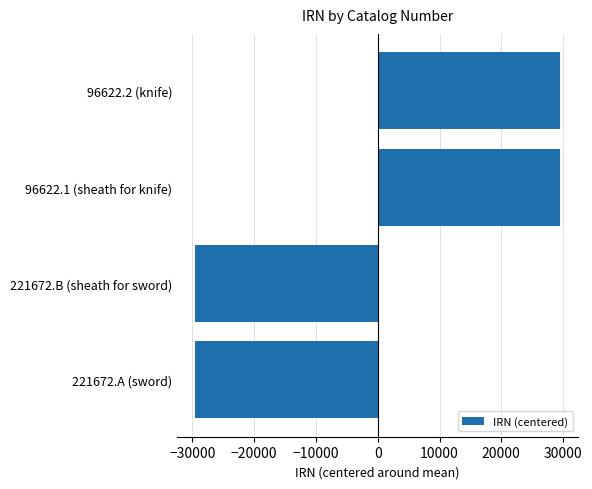

True or false: the data shows 29508 at 96622.2 (knife).

True